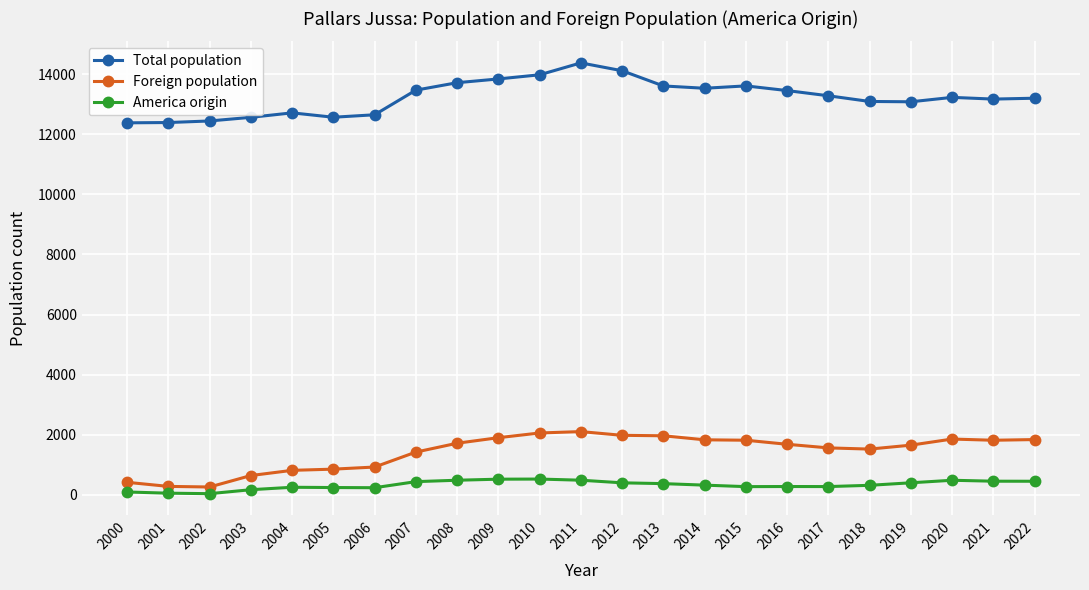

What is the total value across all series at 2010?

16569